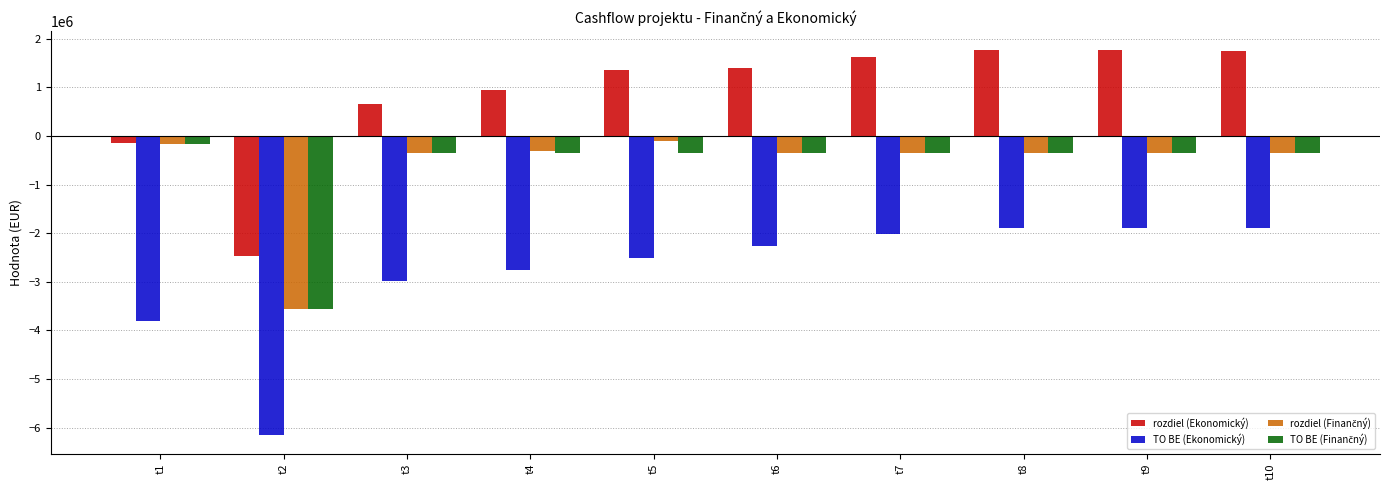

Which series changed the most between t3 and t8?

rozdiel (Ekonomický)